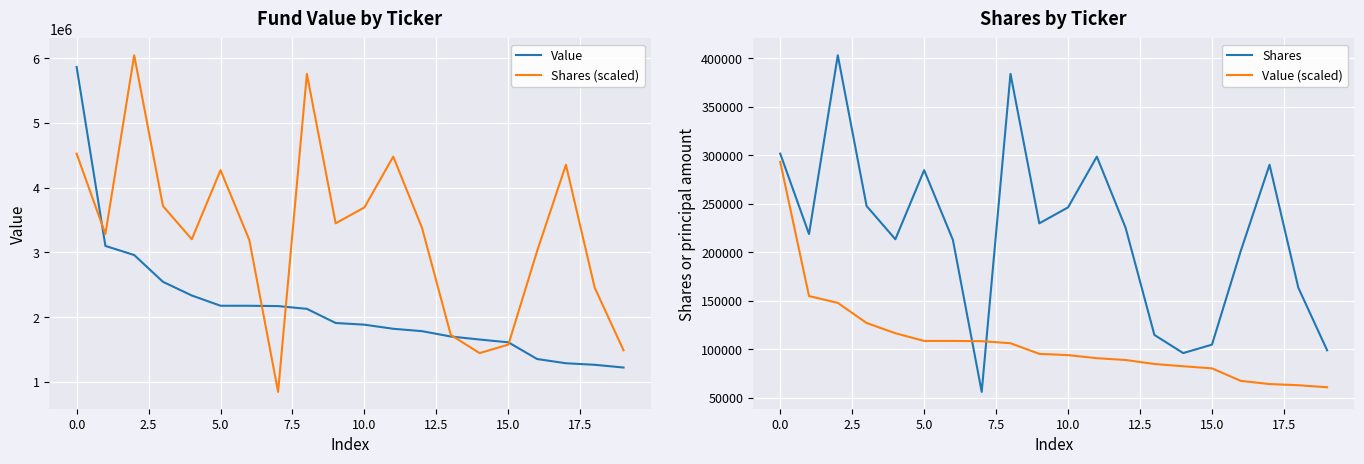

True or false: Value (scaled) has a value of 293280.6 at 0.0.

True